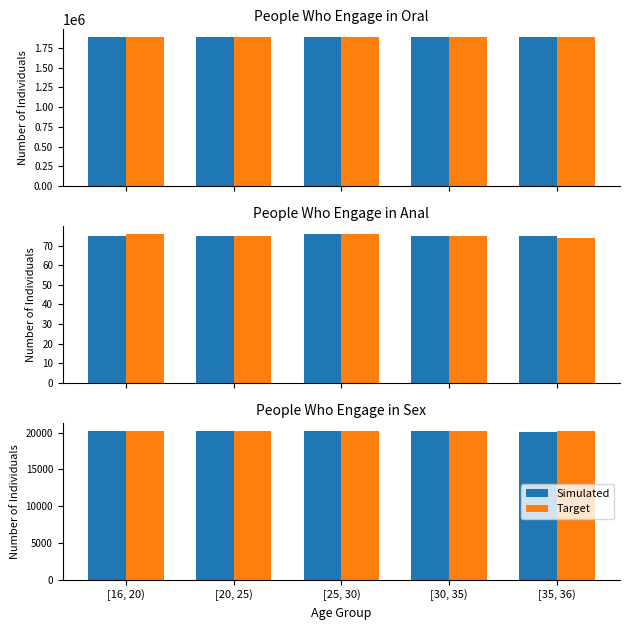

What is the difference between the maximum and minimum values in the Simulated series?

97